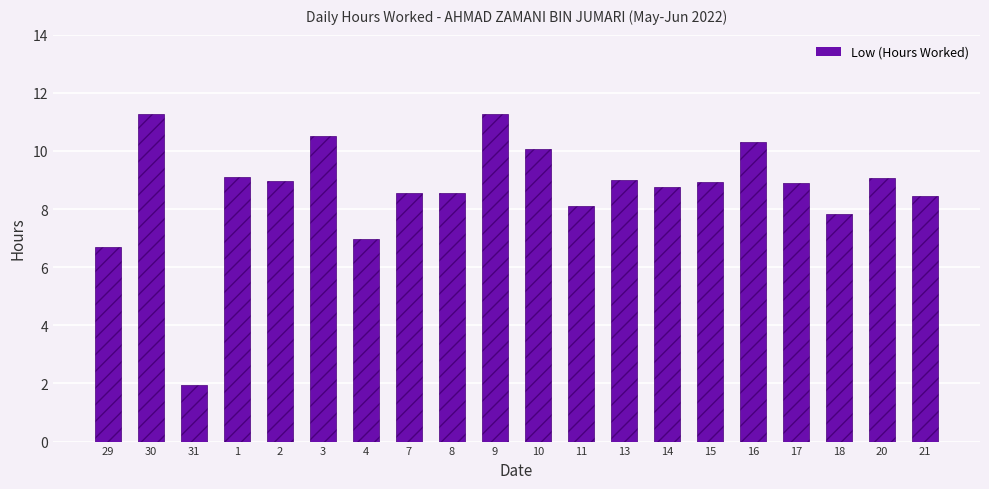

Between 29 and 2, which is larger?

2